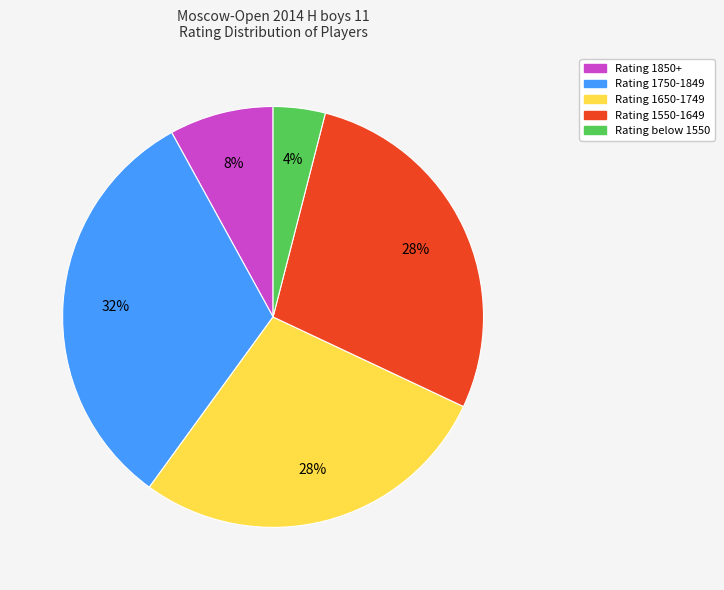

How many slices are in this pie chart?

5